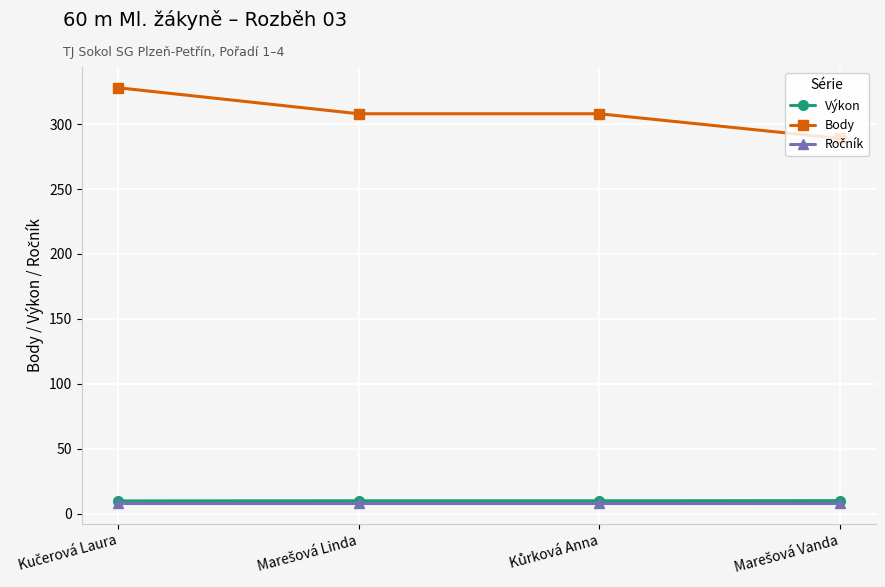

Which series has the largest range (max minus min)?

Body